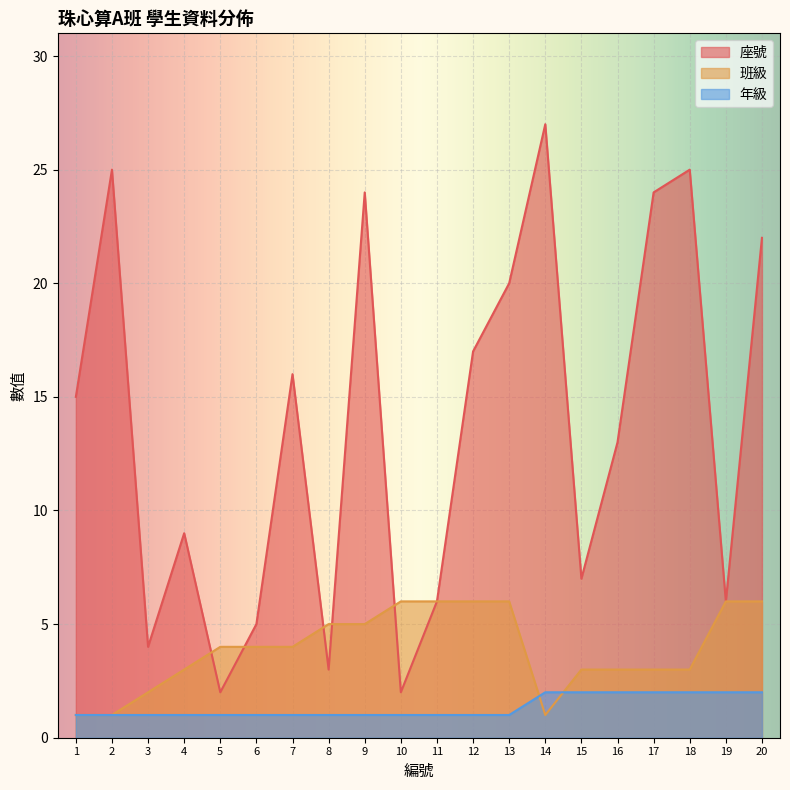

What is the value of the 年級 point at the 20th from the left?

2